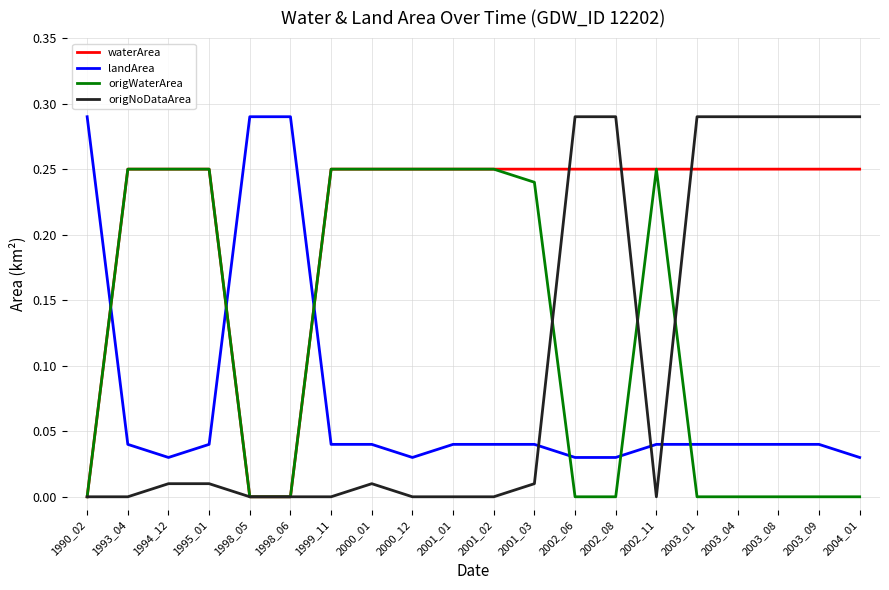

The waterArea series shows 0.1 at 2004_01. True or false?

False